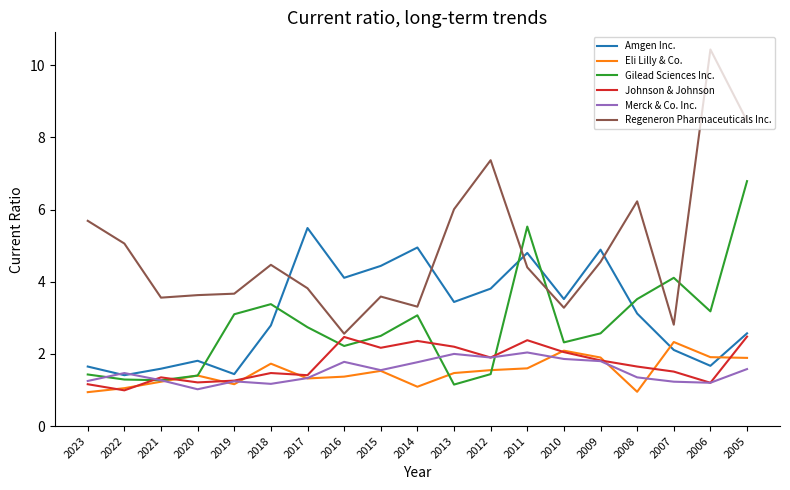

Where does the Regeneron Pharmaceuticals Inc. series first go above 4?

2023